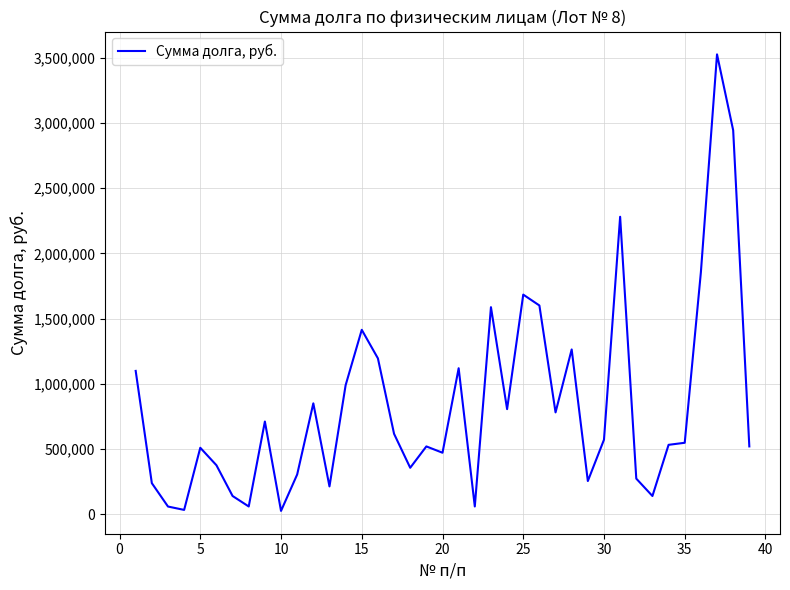

What is the greatest value displayed?

3526357.0